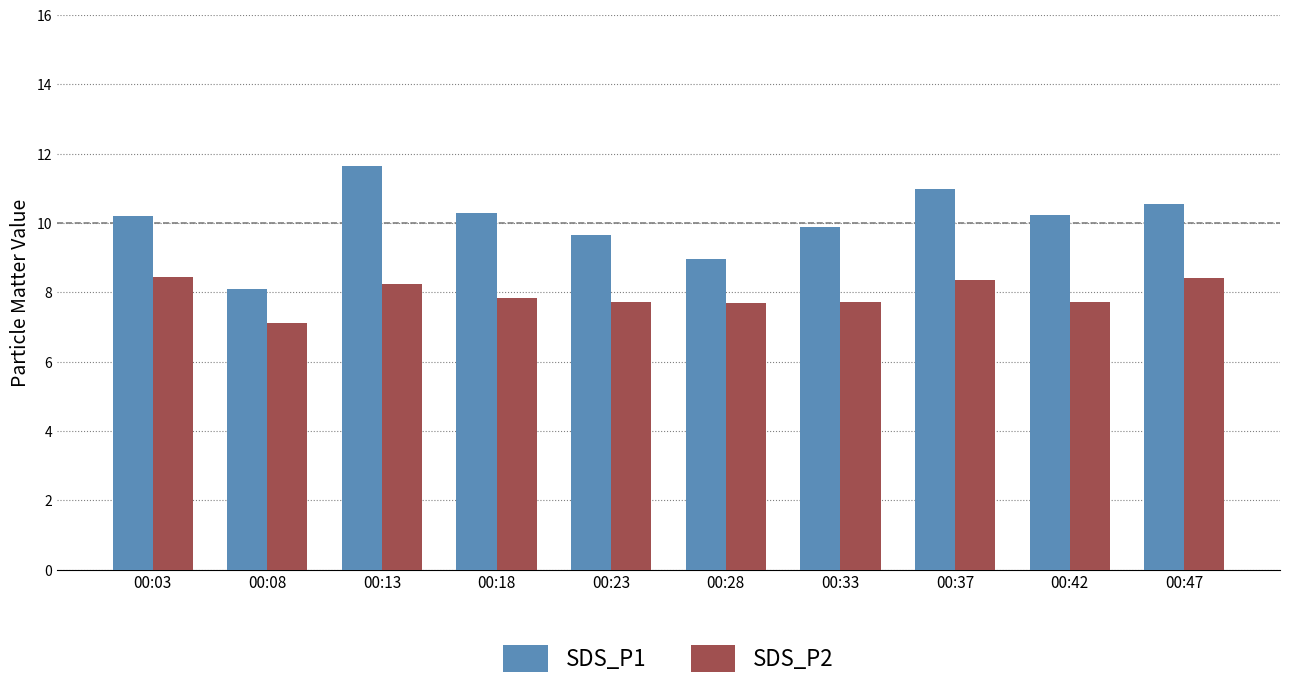

Rank the series by their average value, from lowest to highest.

SDS_P2, SDS_P1